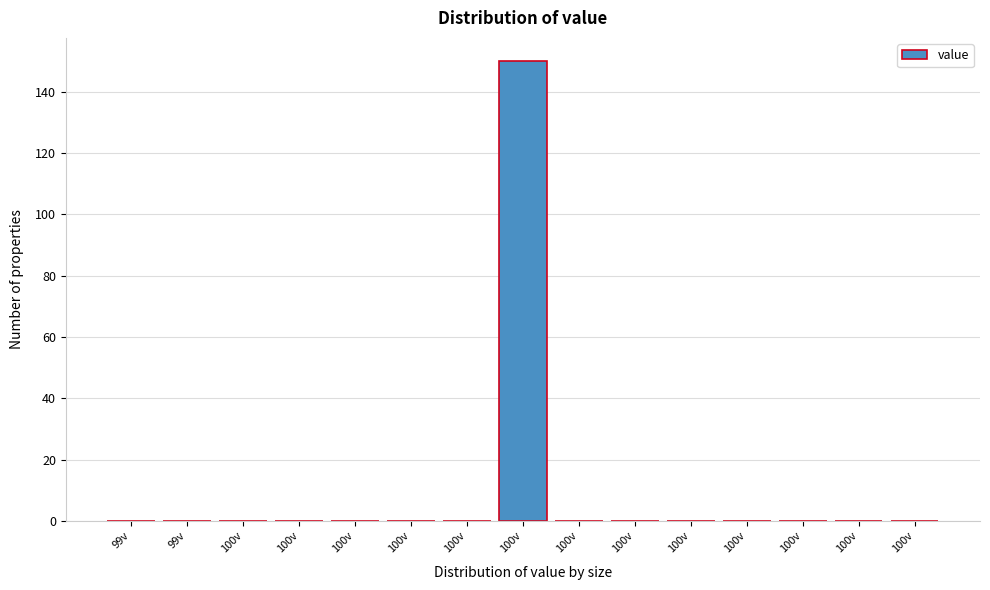

How many distinct data groups are displayed?

1